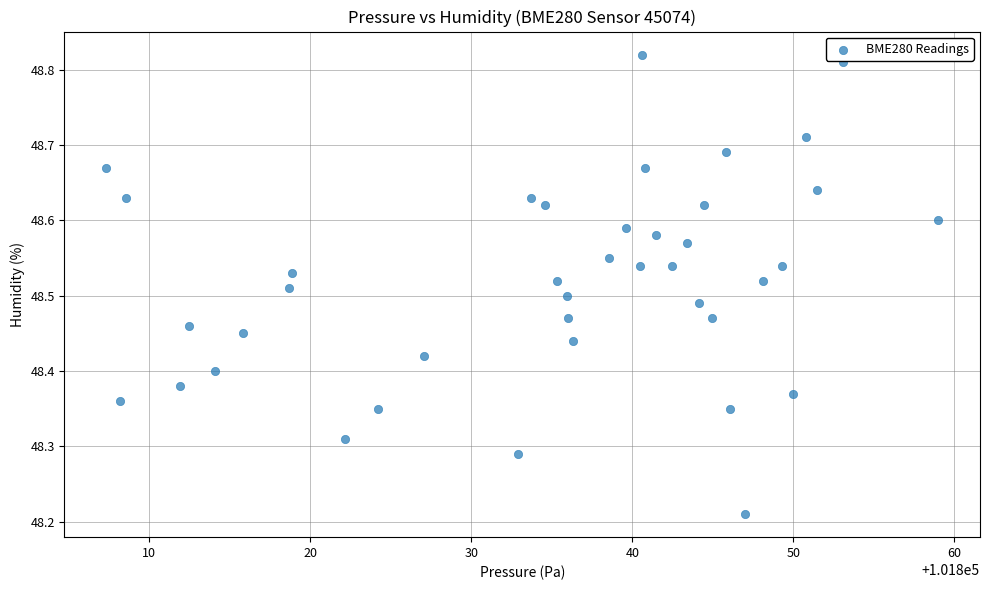

What is the range of Y values (max minus min)?

0.6